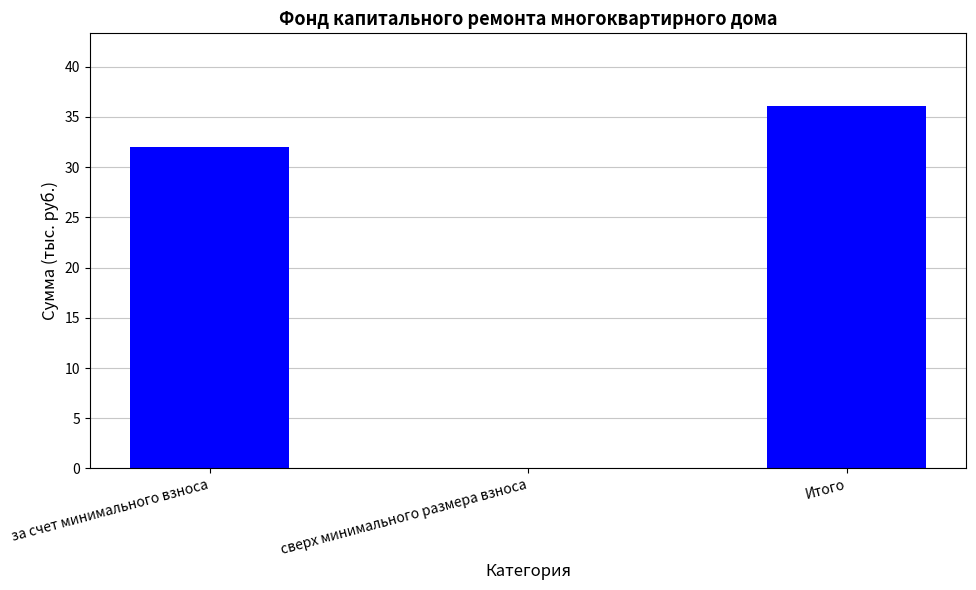

What is the sum of the values at сверх минимального размера взноса and Итого?

36.1